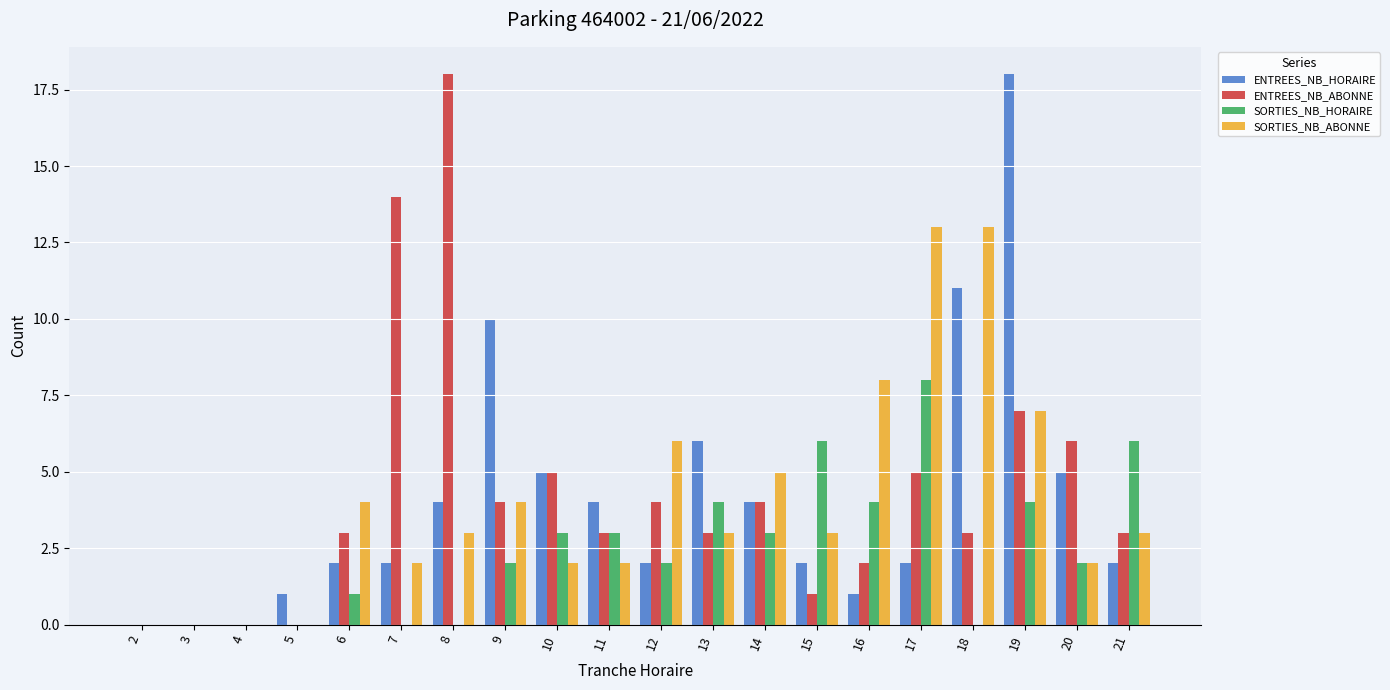

What is the difference between the SORTIES_NB_HORAIRE values at 9 and 17?

6